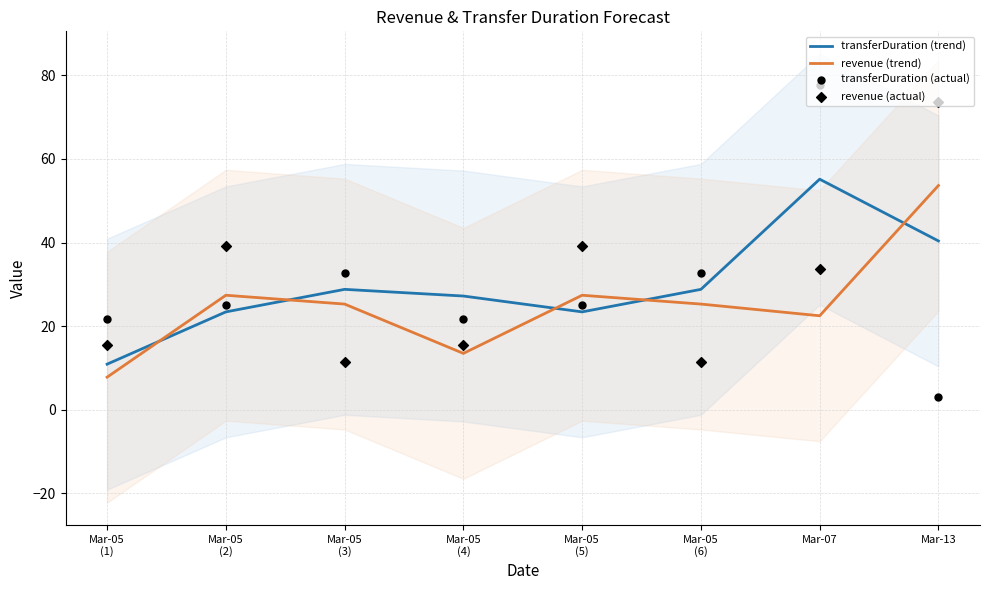

What are all the series names shown in the legend?

transferDuration (trend), revenue (trend), transferDuration (actual), revenue (actual)